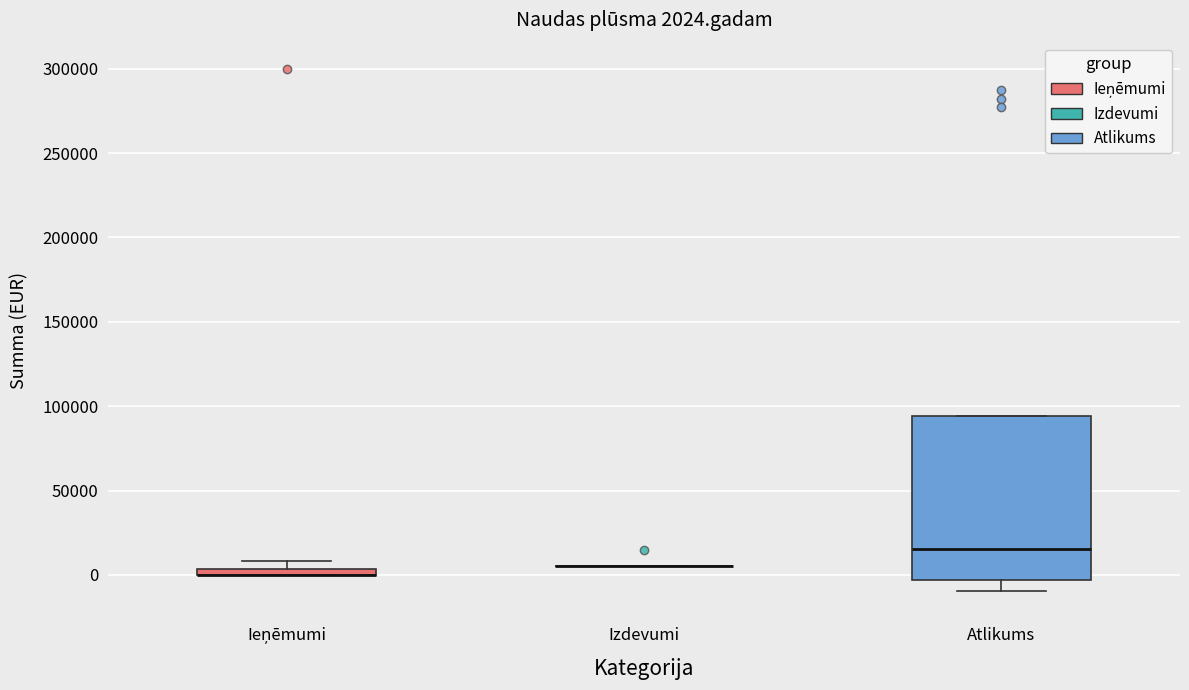

Which box is the tallest, from its lower edge to its upper edge?

Atlikums